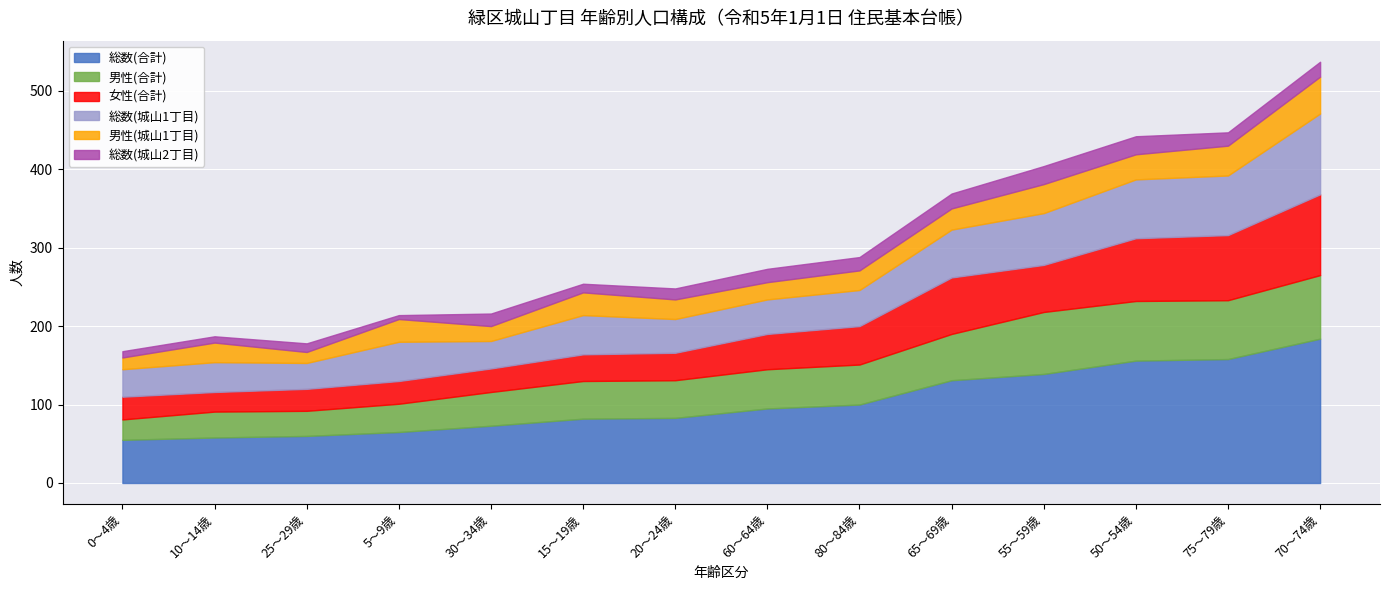

The 総数(城山1丁目) series shows 61 at 30～34歳. True or false?

False